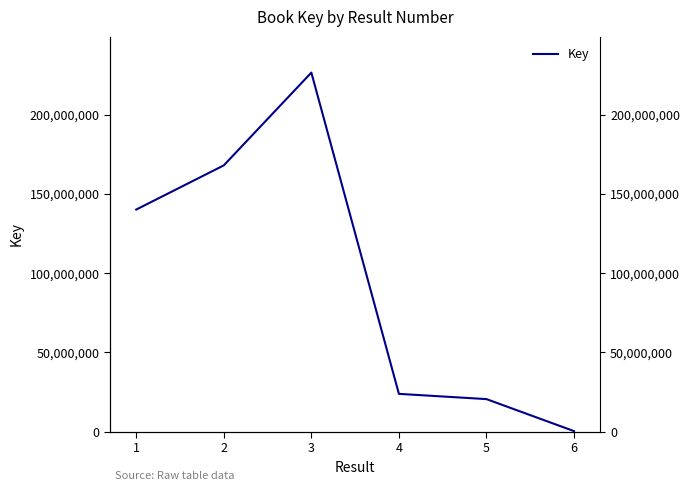

Reading right to left, what are all the values shown in this chart?

312821	20509932	23825632	226569055	168024069	140137942